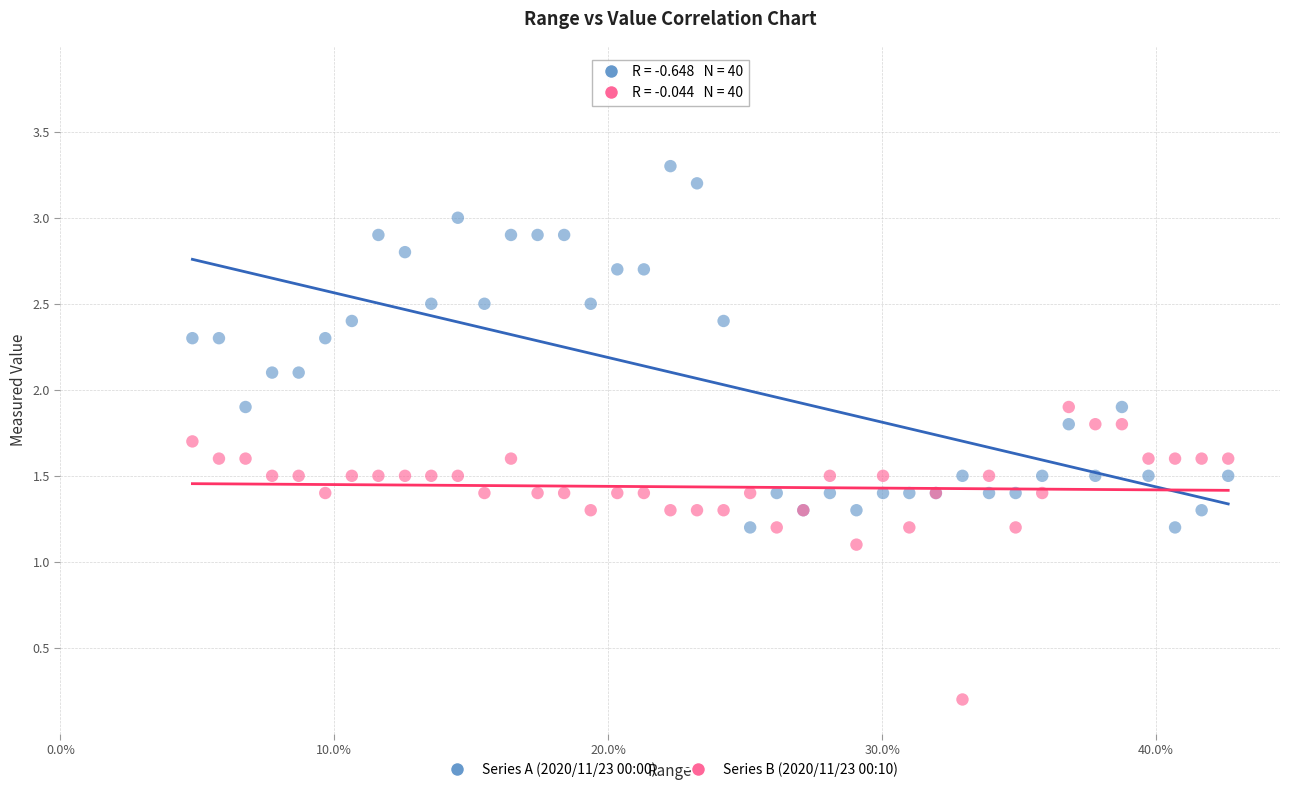

Which series reaches the maximum Y coordinate?

Series A (2020/11/23 00:00)